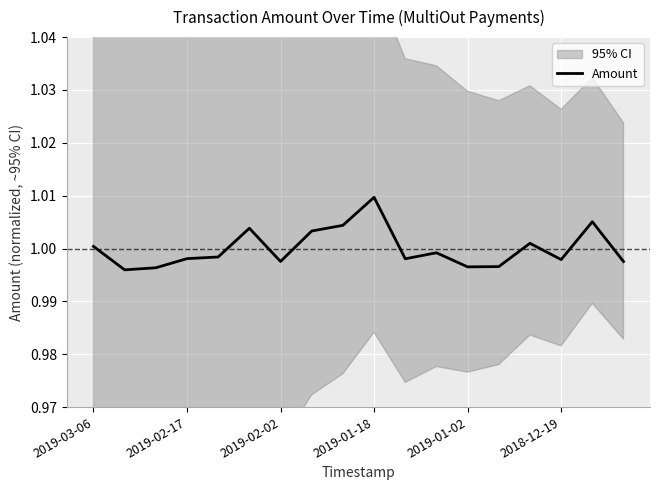

True or false: there are more than 2 points higher than both neighbors.

True